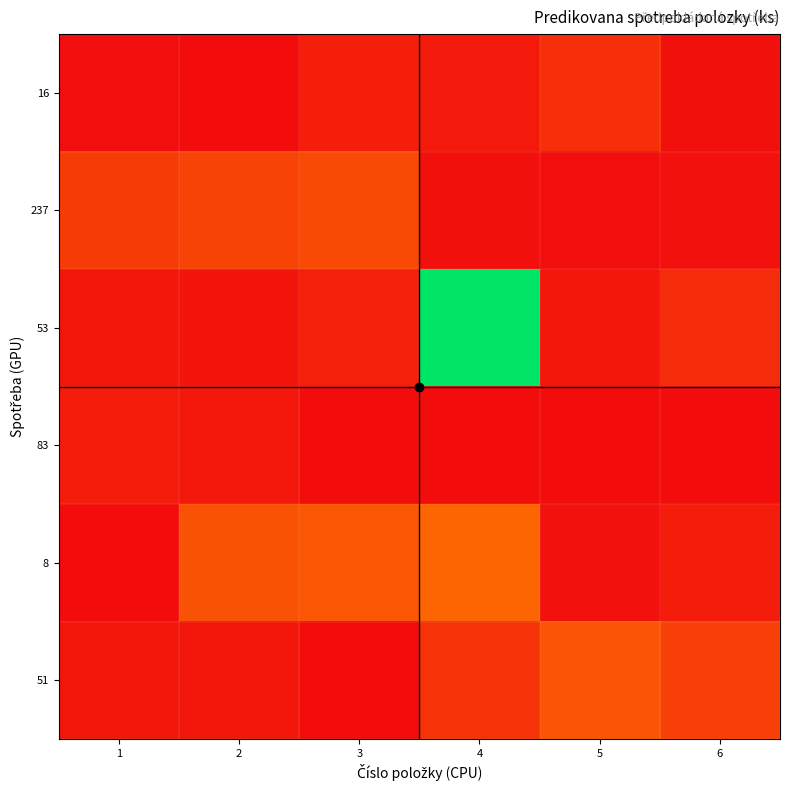

What is the difference between the highest and lowest values at 1?

229